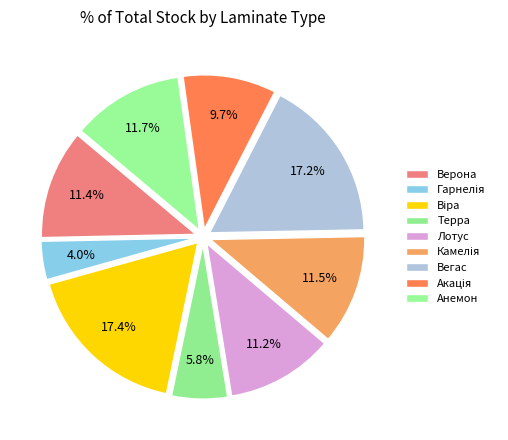

Is Лотус the majority of the pie?

No